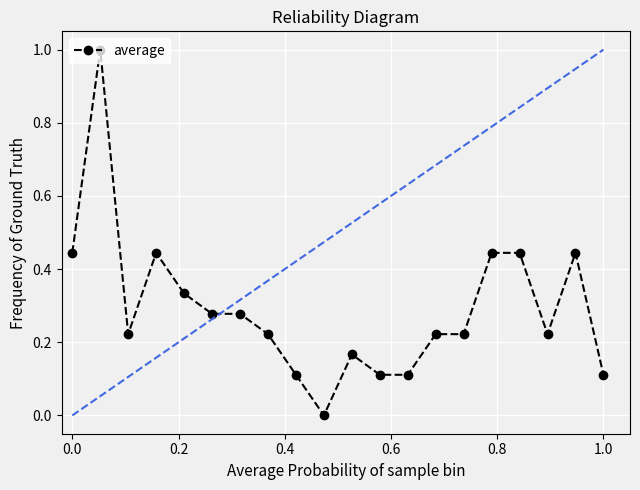

What is the greatest value displayed?

1.0